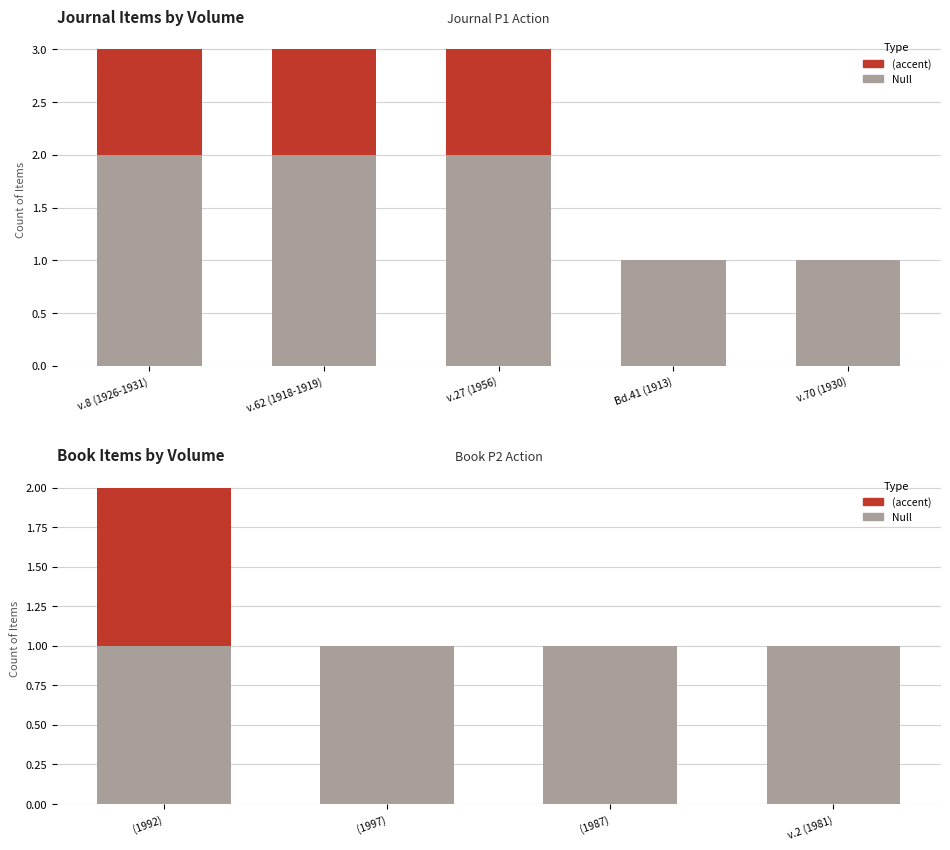

List the series in order of their peak value, highest first.

Null, (accent)